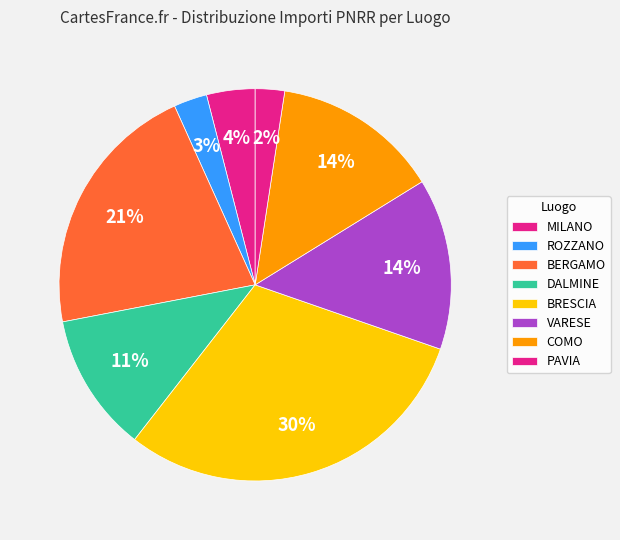

How many slices are in this pie chart?

8